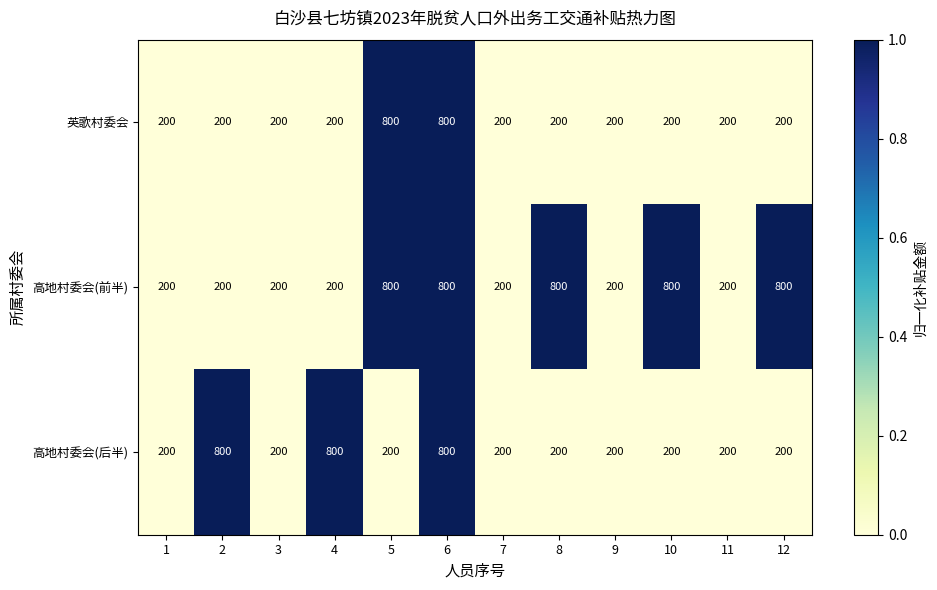

Which series changed the most between 1 and 4?

高地村委会(后半)